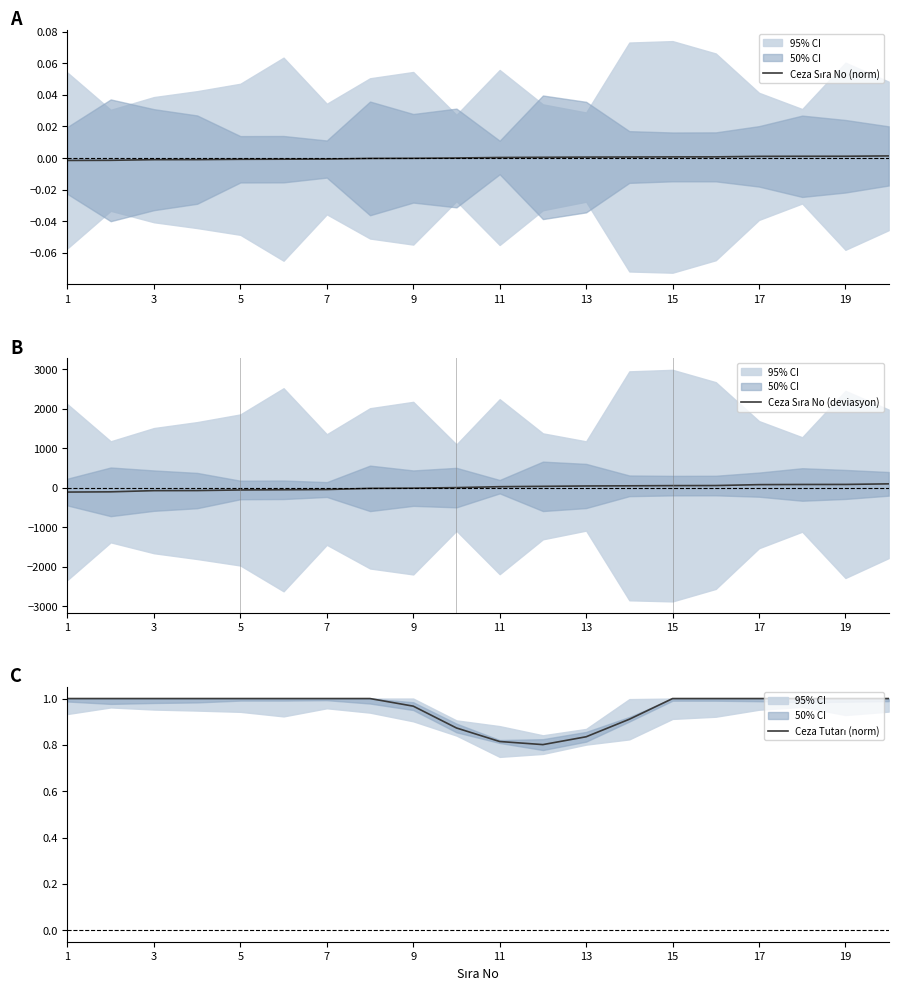

What are all the series names shown in the legend?

Ceza Sıra No (norm), Ceza Sıra No (deviasyon), Ceza Tutarı (norm)